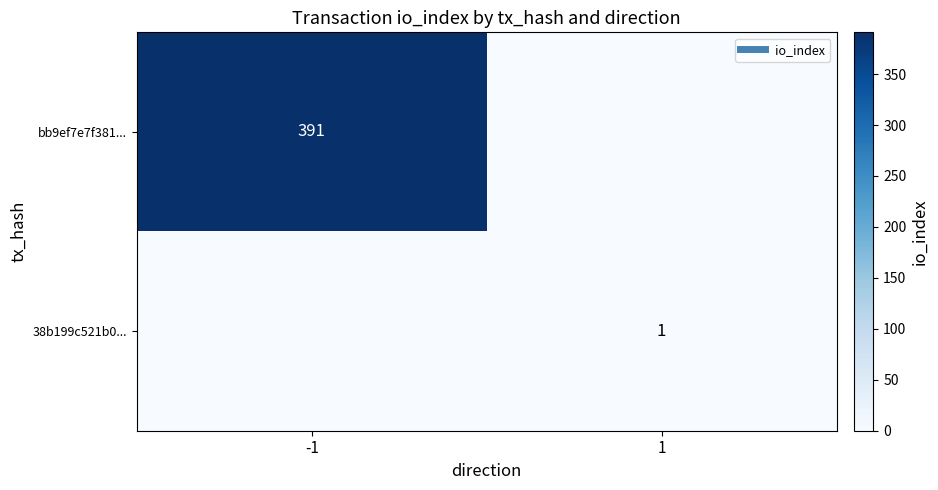

At 1, list the series in order from smallest to largest.

bb9ef7e7f381..., 38b199c521b0...